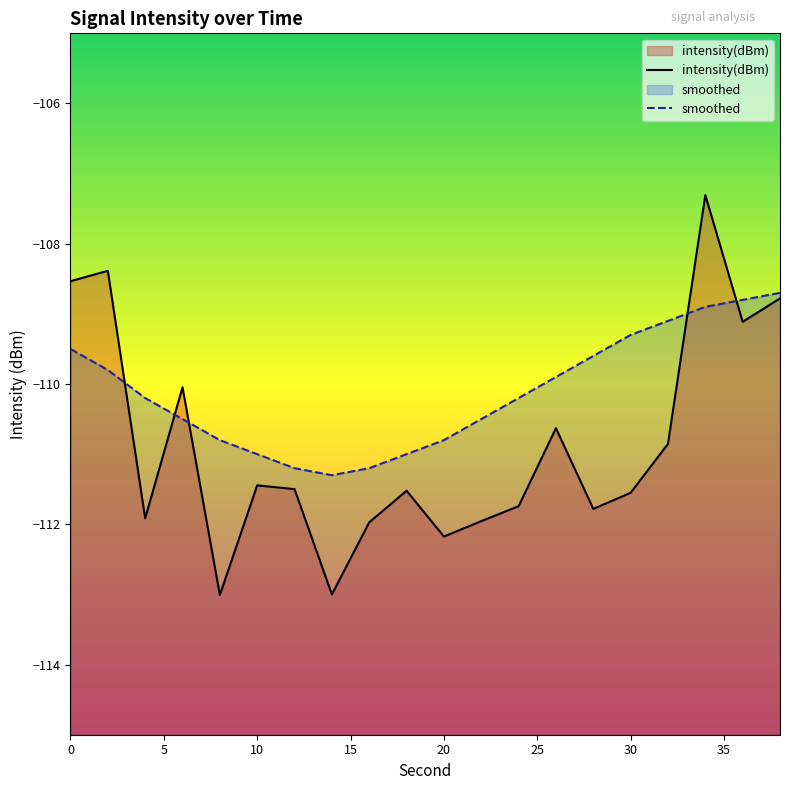

Between 0 and 30, which series saw the biggest shift?

intensity(dBm)